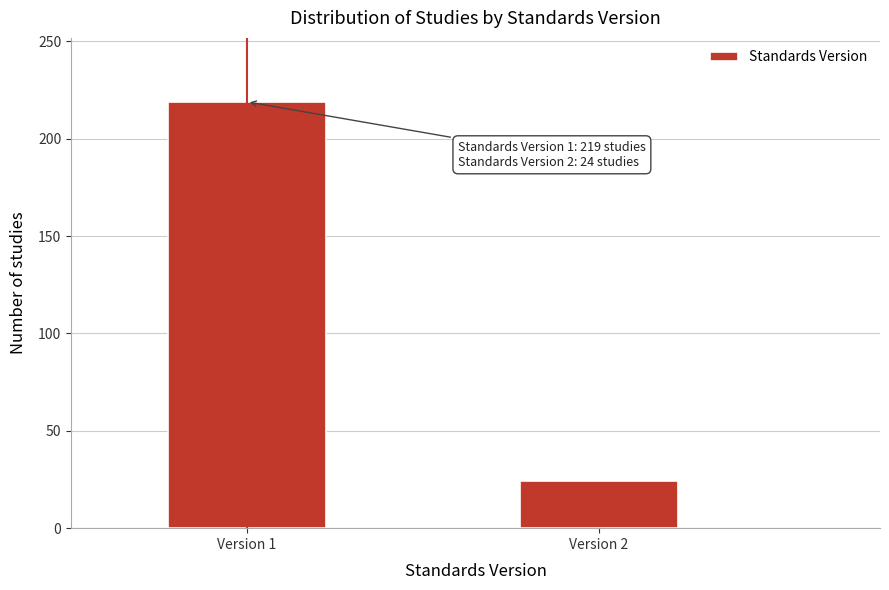

Reading left to right, list all the values displayed in this chart.

Version 1=219	Version 2=24